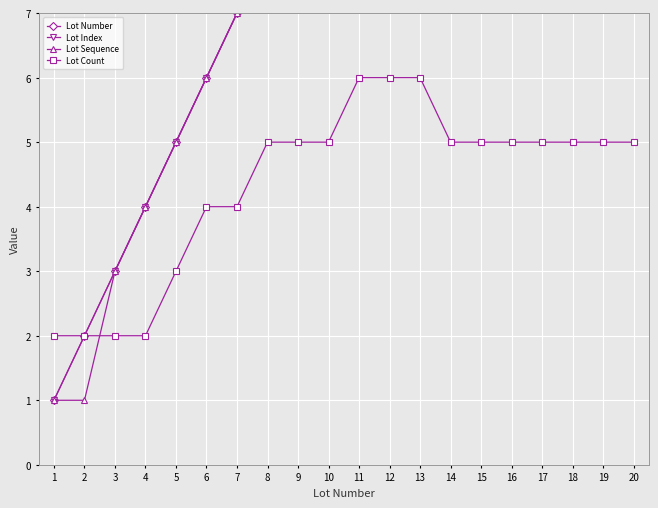

What is the sum of the Lot Number values at 11 and 16?

27